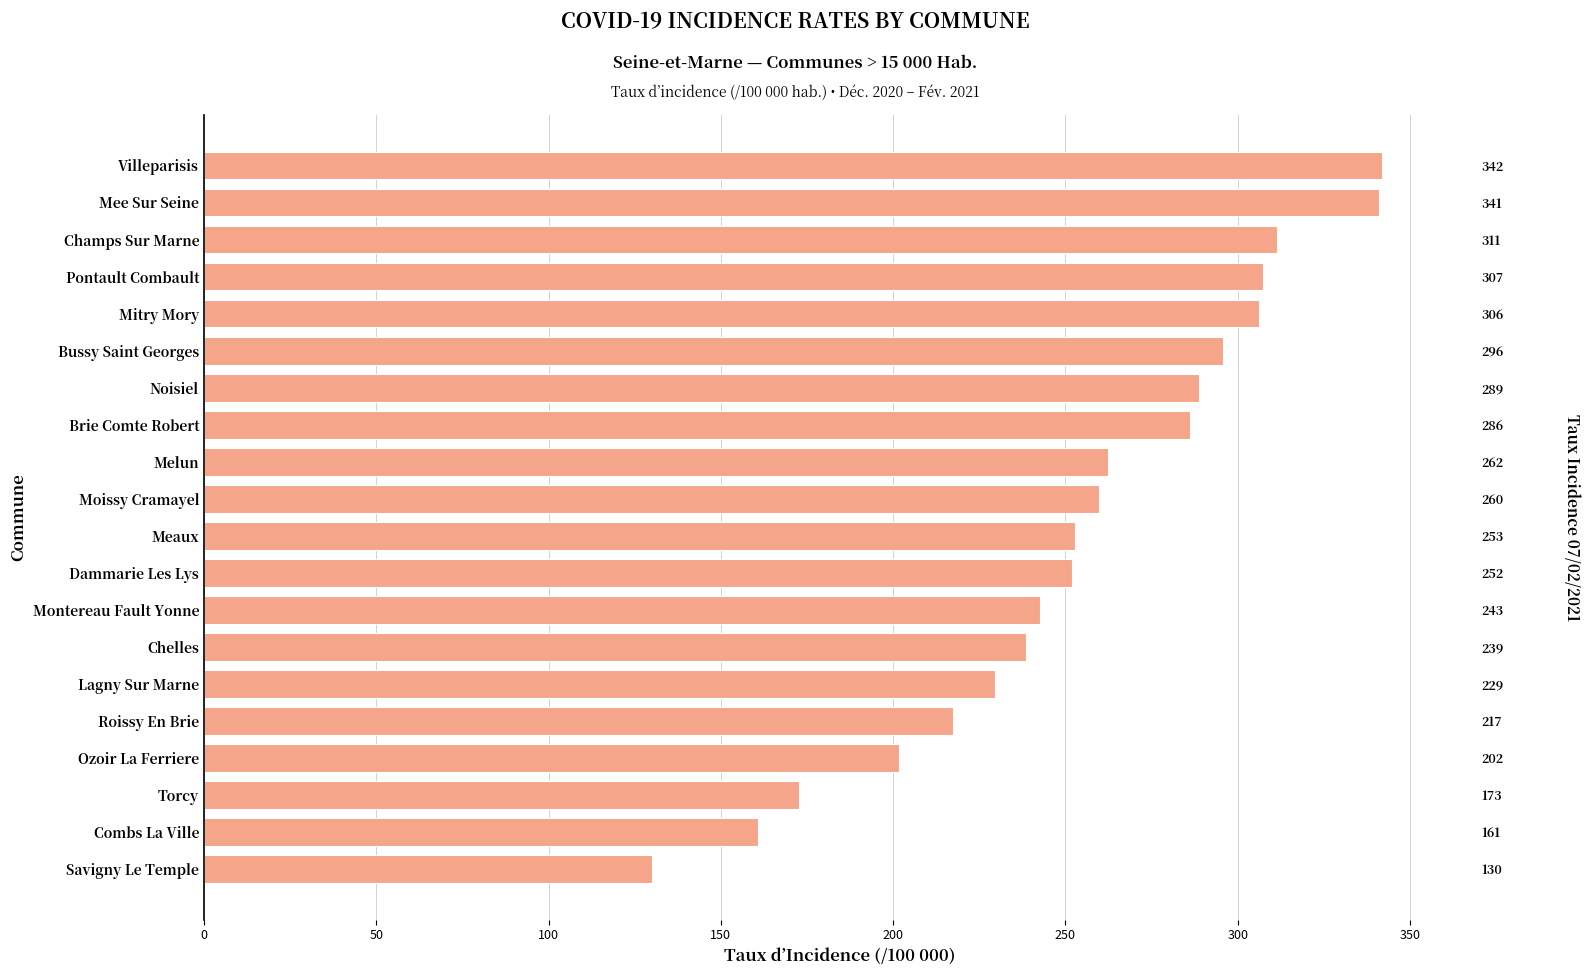

Reading left to right, transcribe all the data shown in this chart.

341.9	341.1	311.5	307.3	306.1	295.8	288.9	286.2	262.3	259.7	252.8	251.9	242.5	238.5	229.4	217.4	201.7	172.8	160.8	130.1